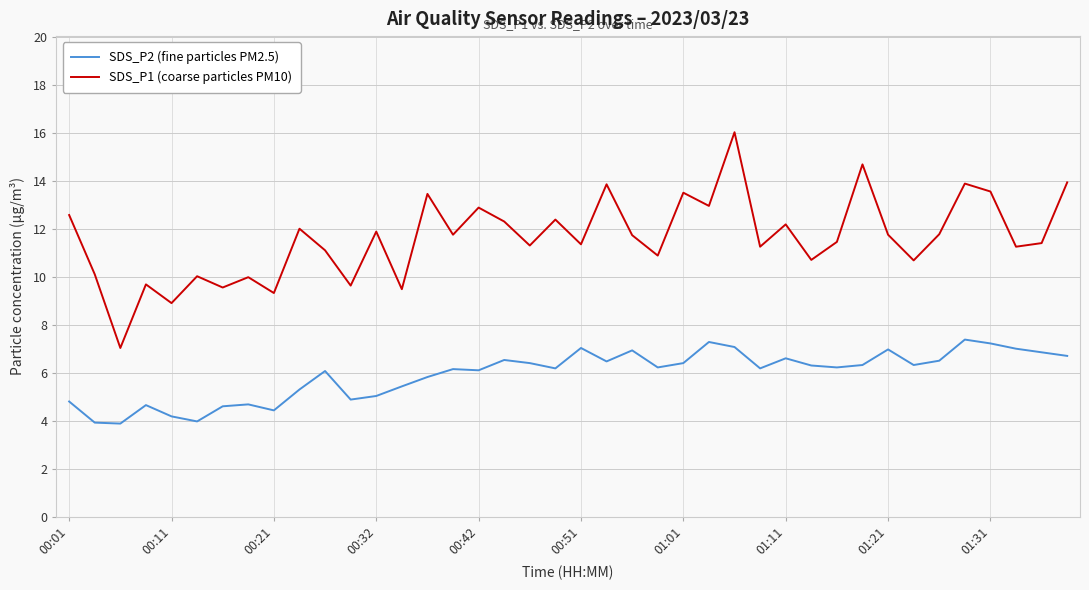

What is the highest value of the SDS_P1 (coarse particles PM10) series?

16.0